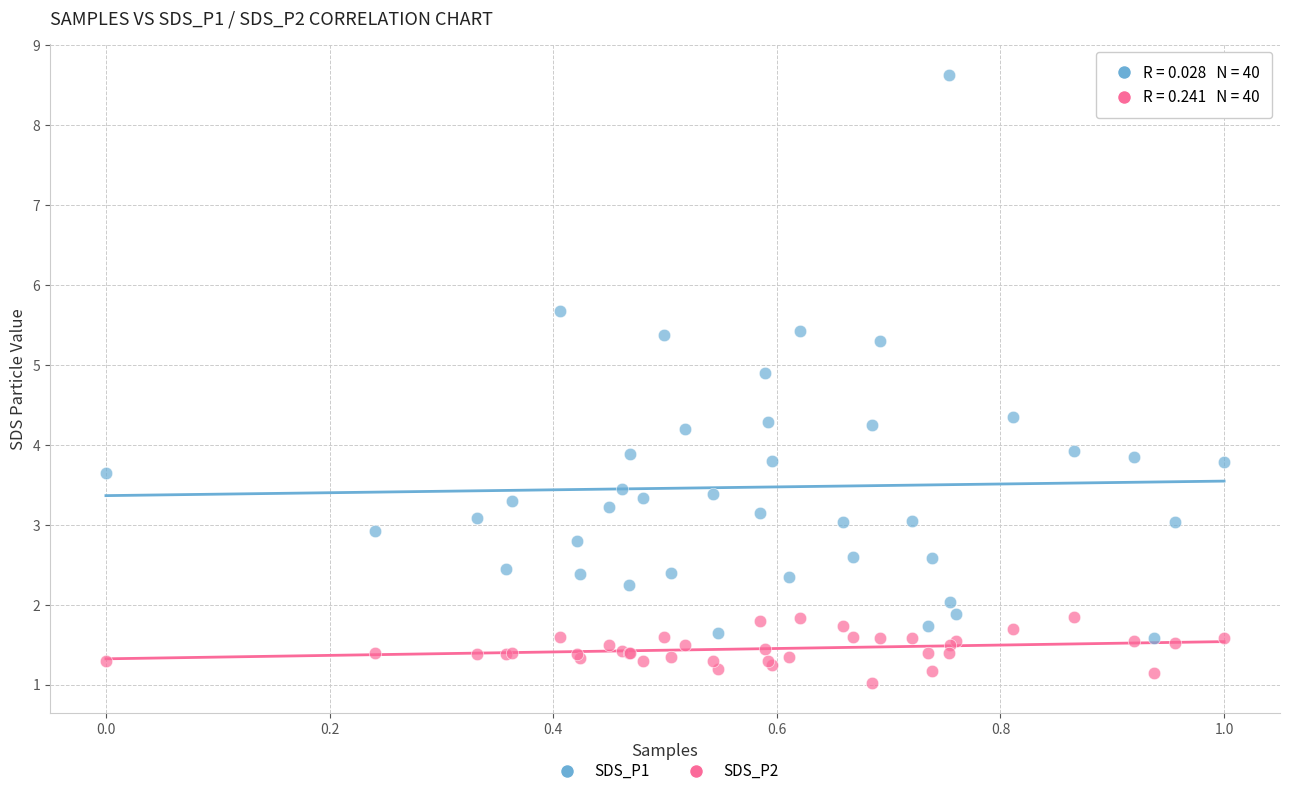

Which series contains the highest Y value?

SDS_P1